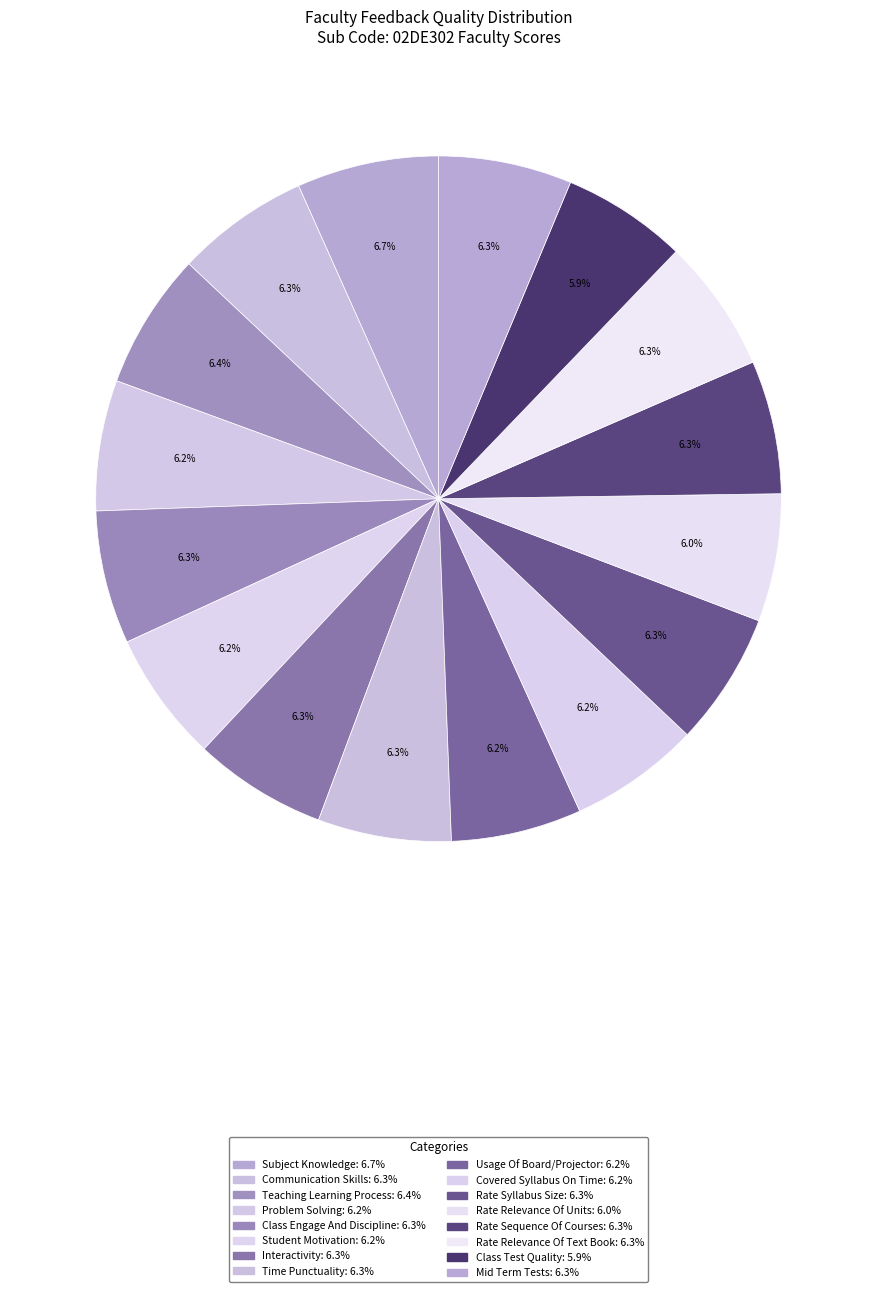

Is the sum of Rate Relevance Of Text Book and Interactivity greater than half?

No